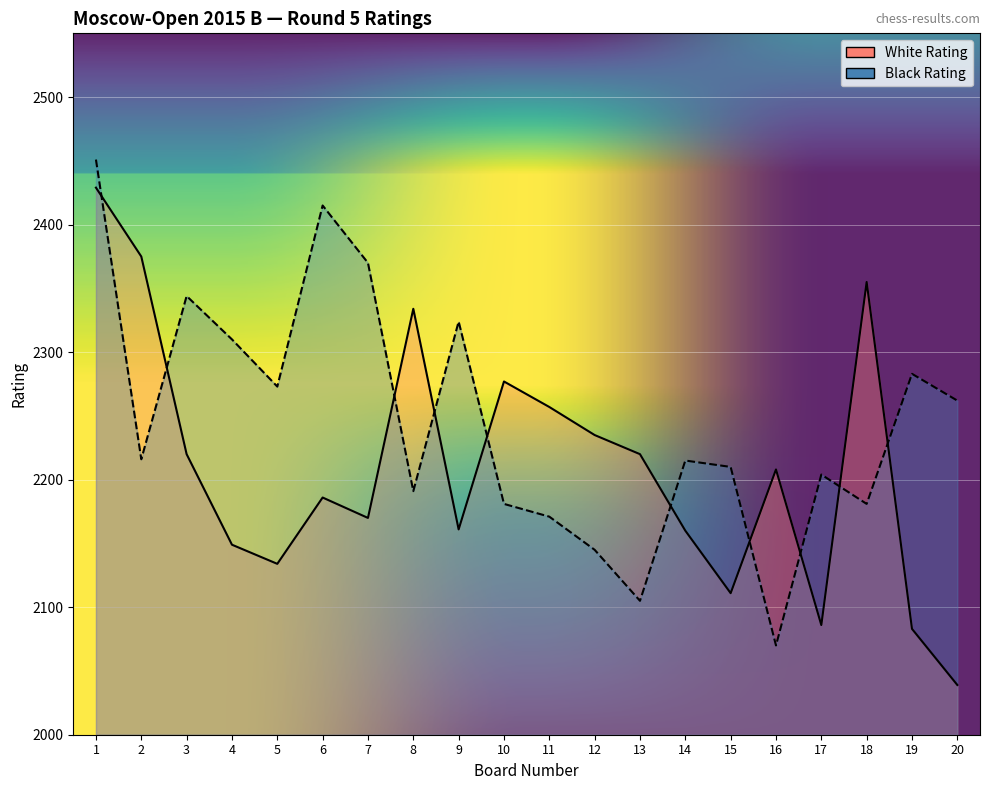

What is the difference between the second highest and second lowest values in the Black Rating series?

310